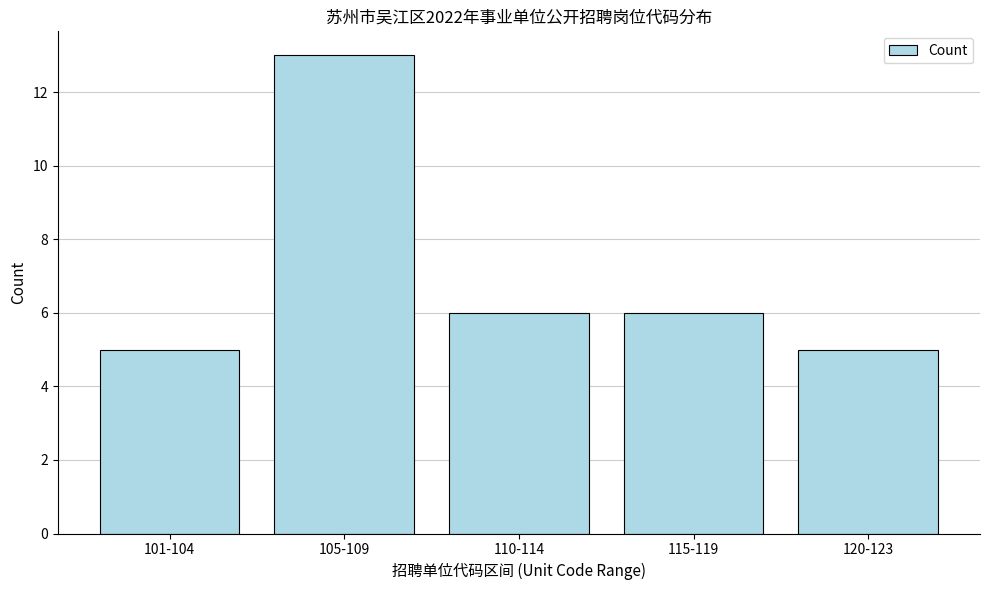

Reading left to right, list all the values displayed in this chart.

5	13	6	6	5